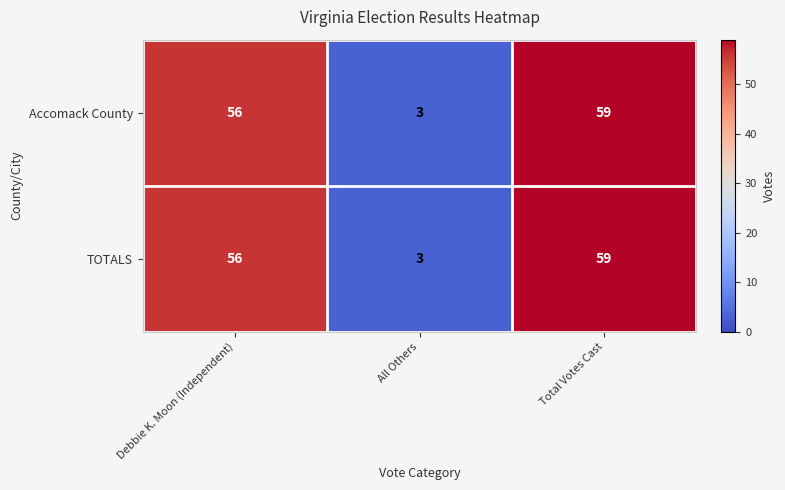

Reading left to right, transcribe all the data shown in this chart.

Accomack County: Debbie K. Moon (Independent)=56	All Others=3	Total Votes Cast=59
TOTALS: Debbie K. Moon (Independent)=56	All Others=3	Total Votes Cast=59